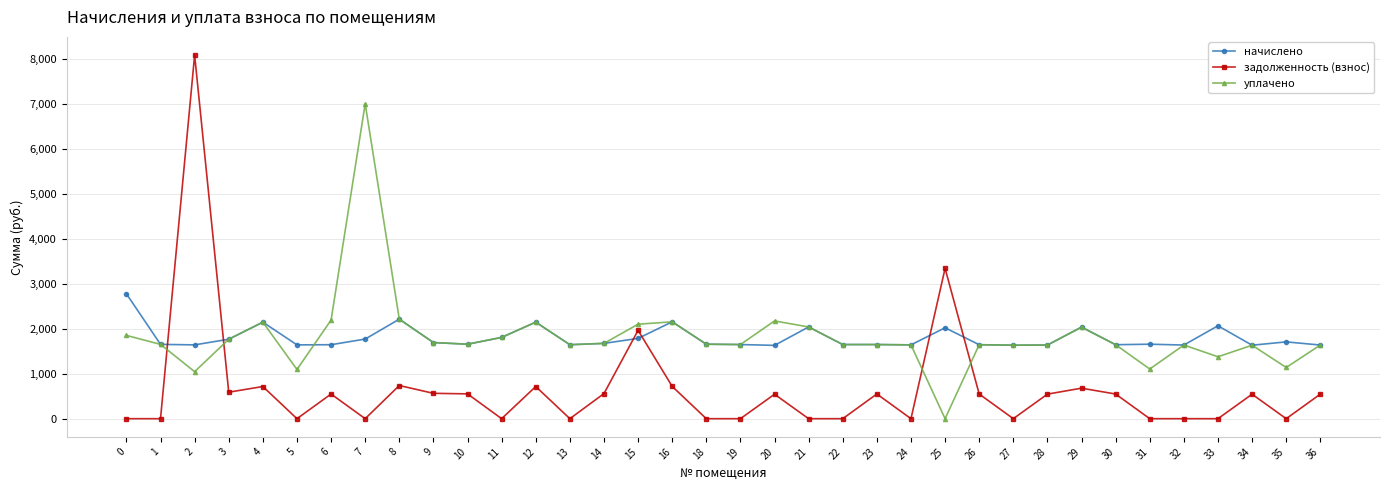

True or false: задолженность (взнос) has more than 2 interior local peaks.

True